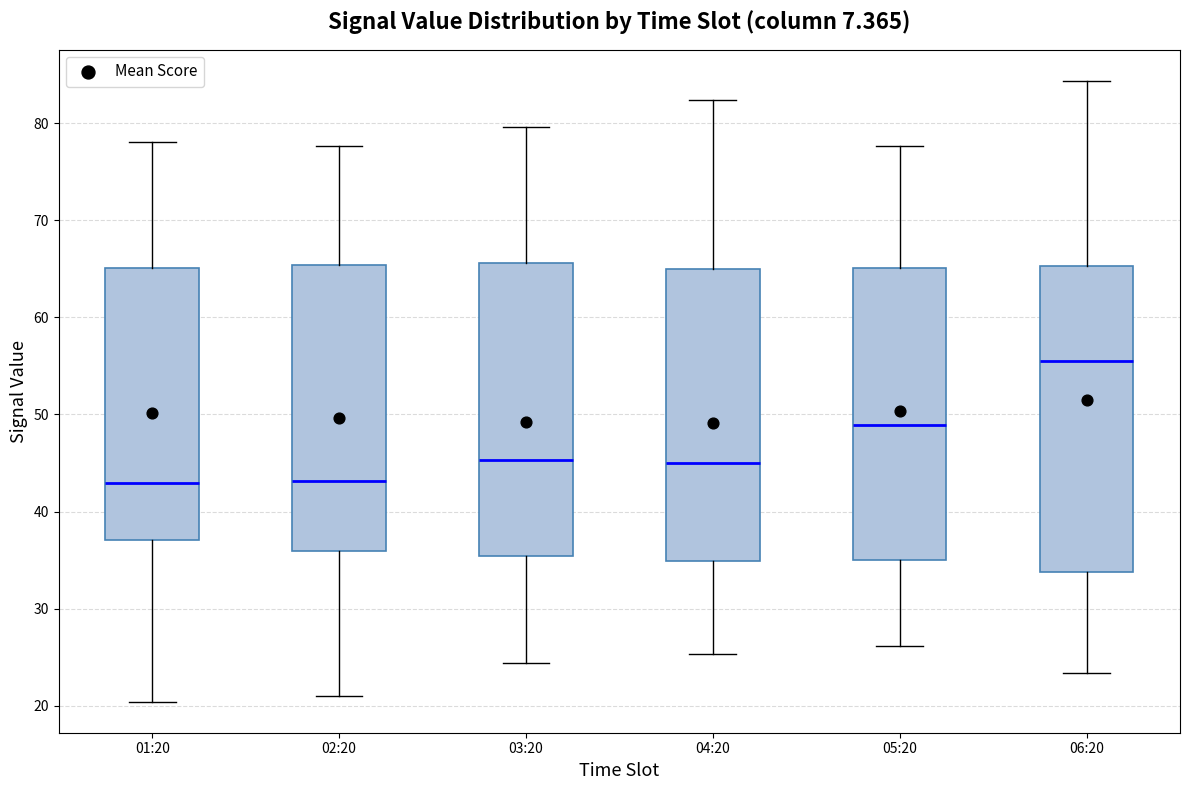

Where is the lower edge of the box for 05:20 on the y-axis? The values are not printed on the chart, so give them approximately, as read against the axis.

35